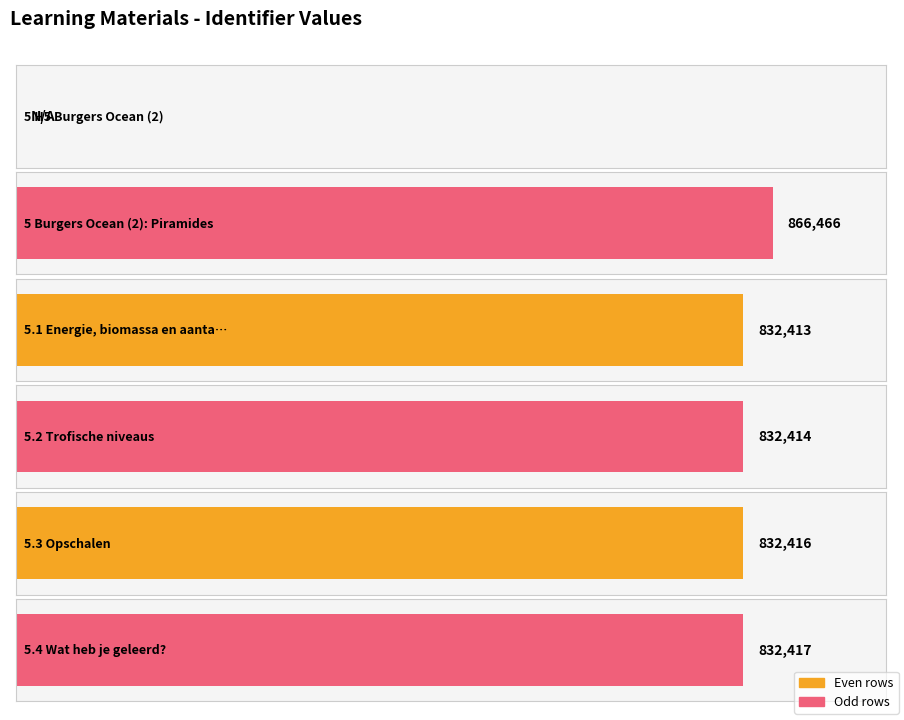

Reading left to right, what are all the values shown in this chart?

5 H5 Burgers Ocean (2)=0	5 Burgers Ocean (2): Piramides=866466	5.1 Energie, biomassa en aantallen=832413	5.2 Trofische niveaus=832414	5.3 Opschalen=832416	5.4 Wat heb je geleerd?=832417